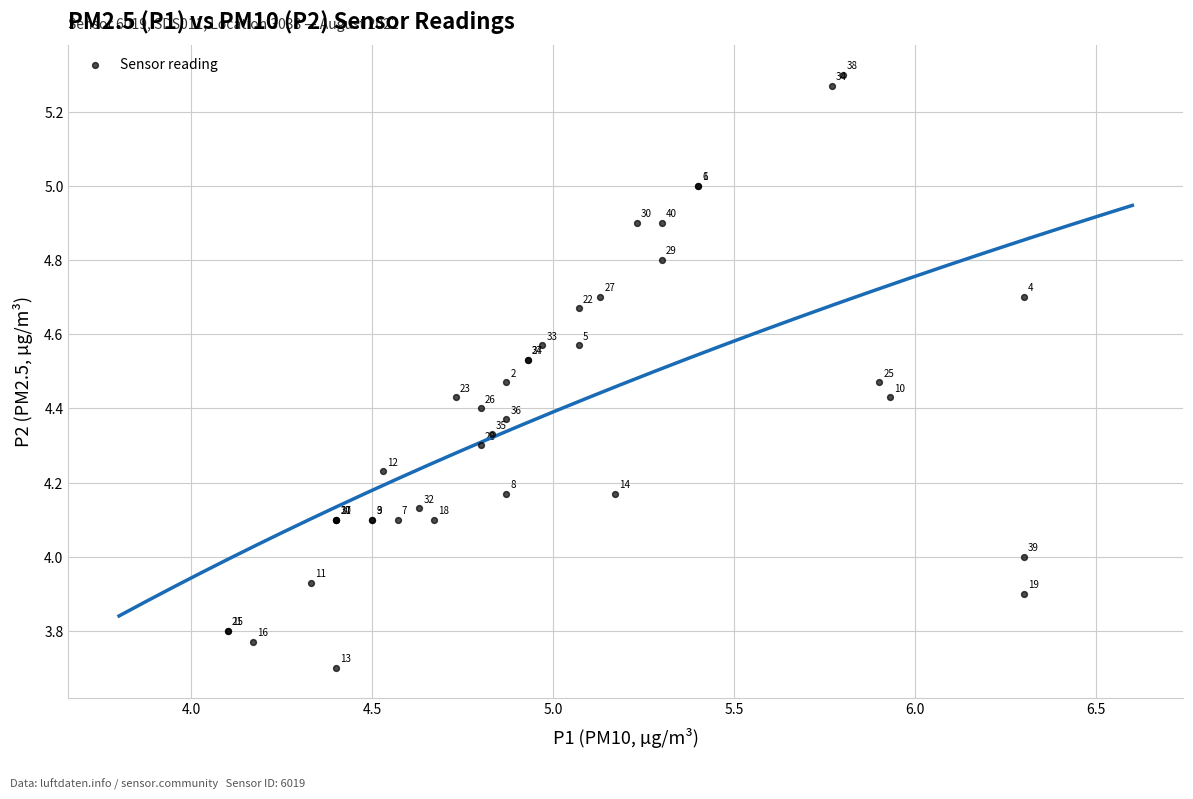

What Y value in the scatter plot is closest to 4?

4.0